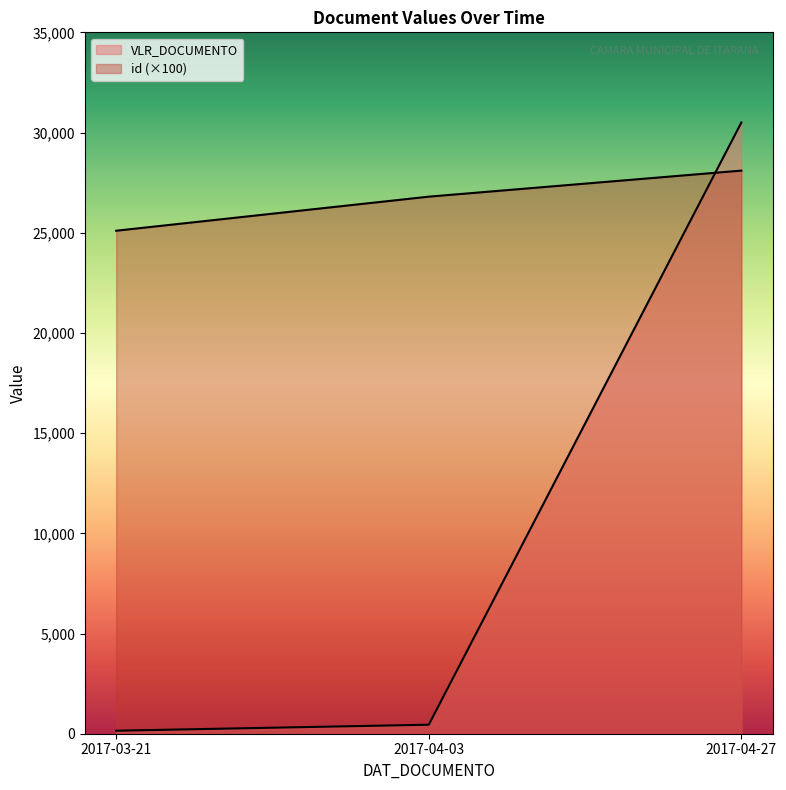

Reading left to right, what are all the values shown in this chart?

VLR_DOCUMENTO: 2017-03-21=150	2017-04-03=450	2017-04-27=30500
id: 2017-03-21=25100	2017-04-03=26800	2017-04-27=28100